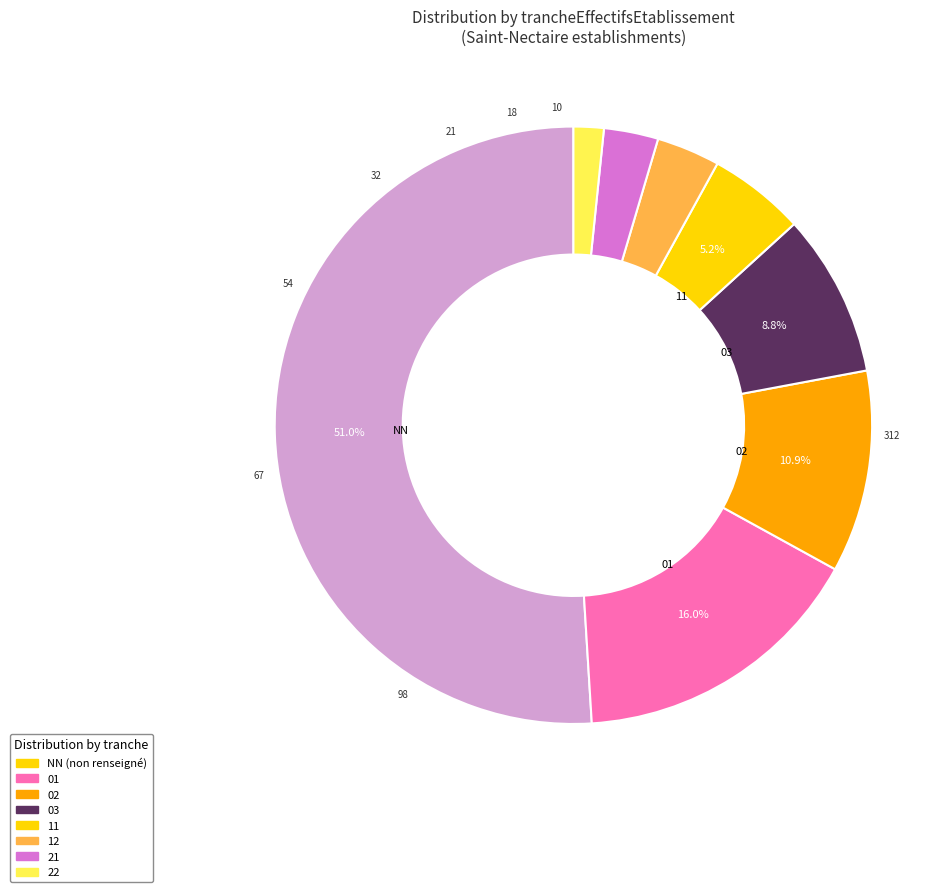

Approximately how many times larger is the value at 02 compared to 11?

2.1